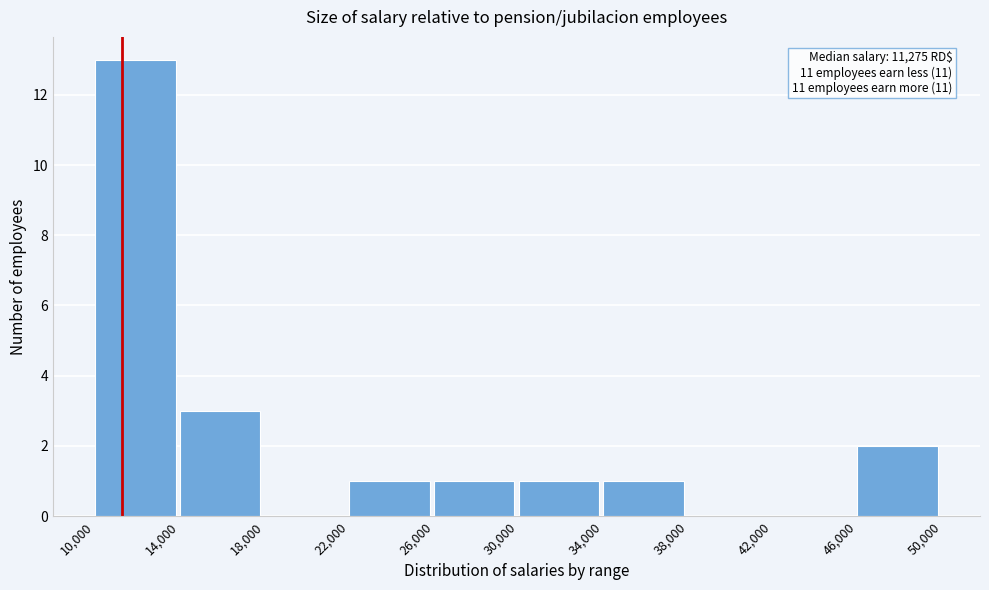

Over which range of the x-axis is the bar tallest?

10,000 to 14,000